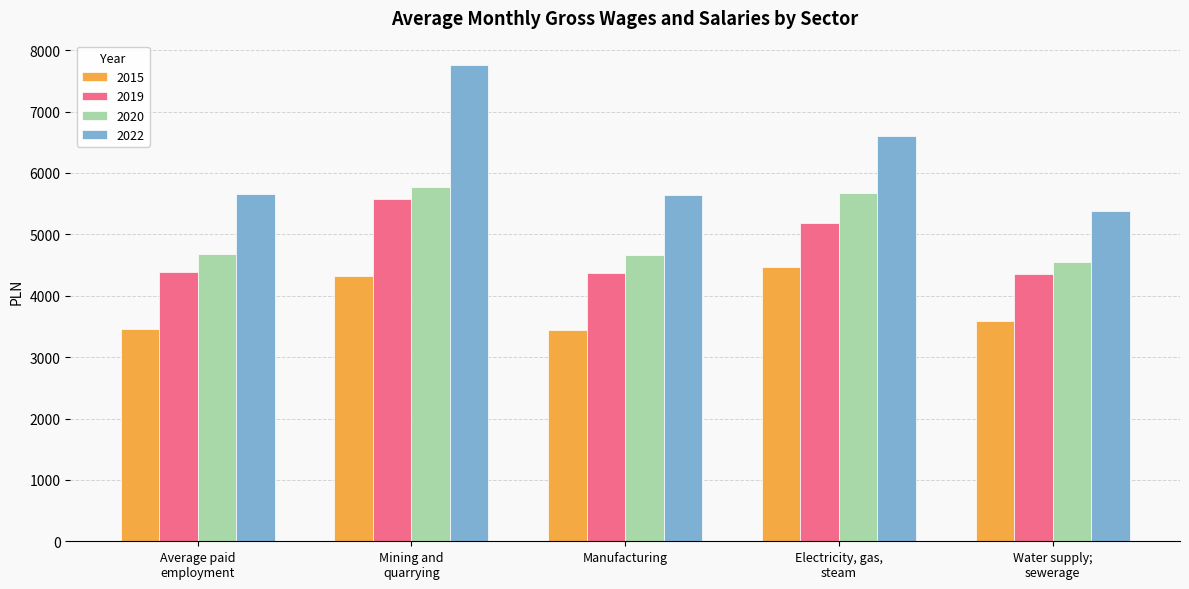

How many values in the 2020 series are below 4676?

2